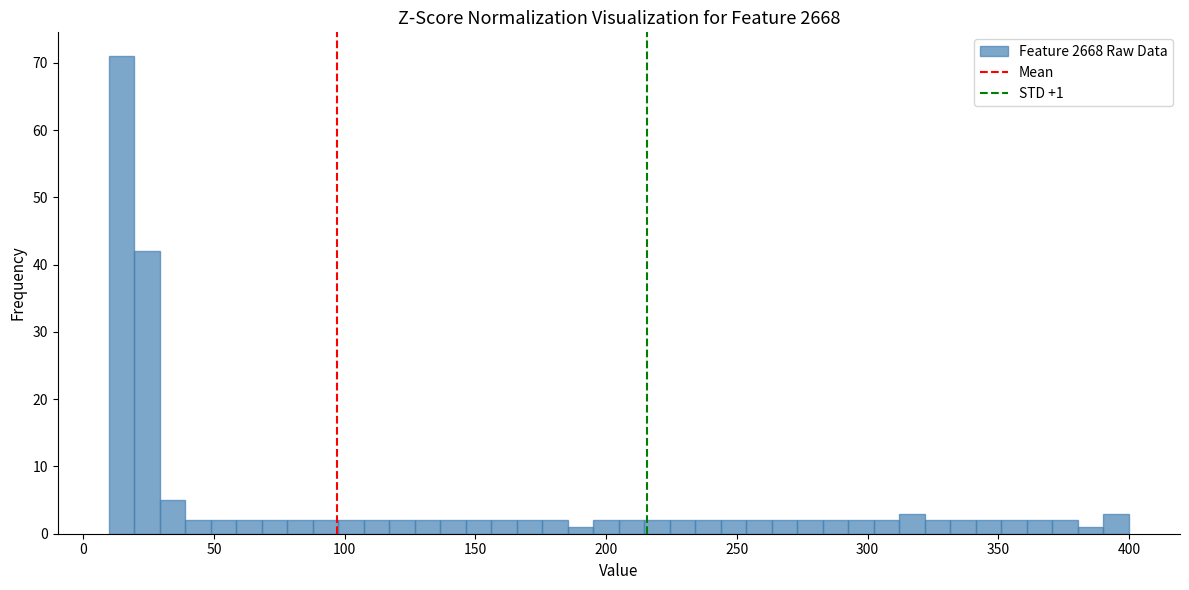

Read against the x-axis, roughly where is the centre of the tallest bar?

15